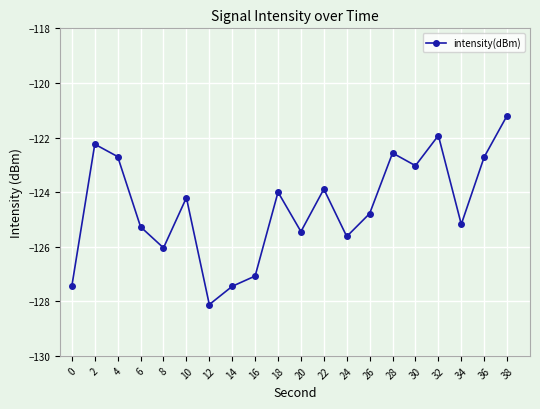

What is the average value?

-124.5